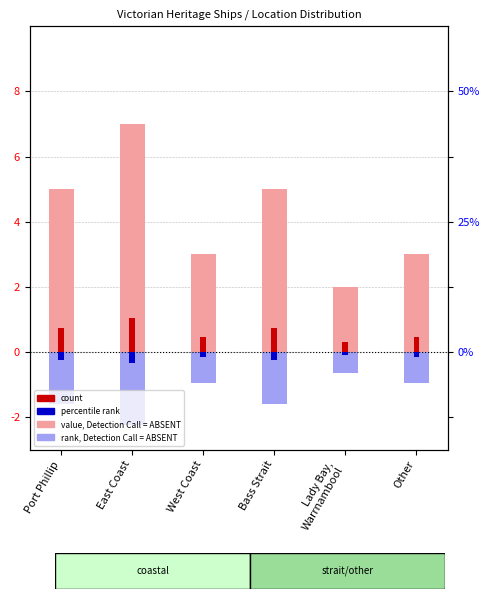

Reading left to right, what are all the values shown in this chart?

value, Detection Call = ABSENT: 5.0	7.0	3.0	5.0	2.0	3.0
rank, Detection Call = ABSENT: -1.6	-2.2	-1.0	-1.6	-0.6	-1.0